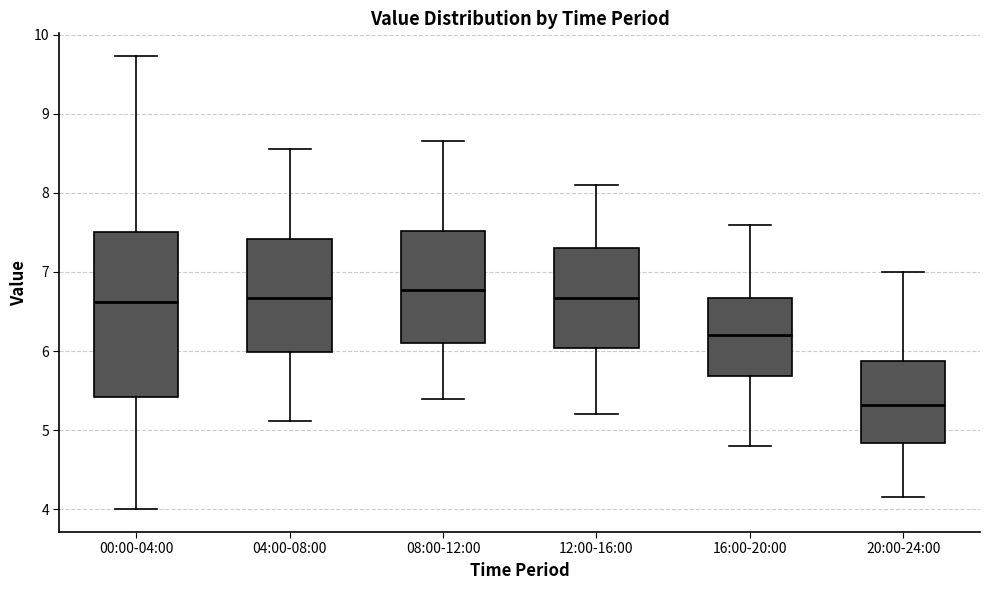

Which box is the tallest, from its lower edge to its upper edge?

00:00-04:00